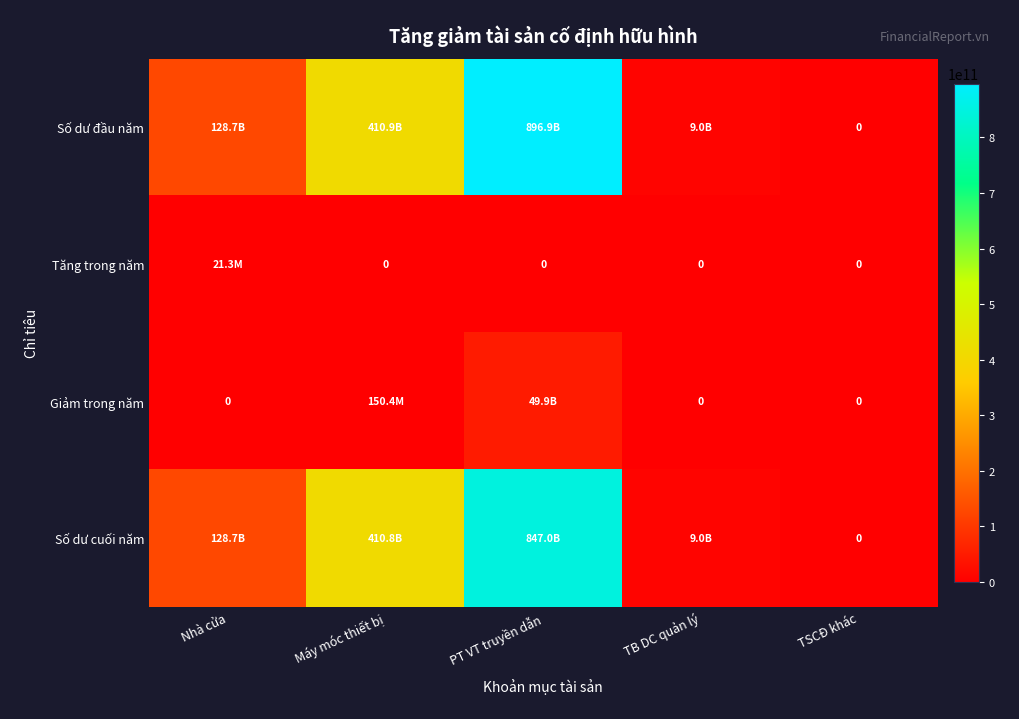

List the series in order of their peak value, lowest first.

Tăng trong năm, Giảm trong năm, Số dư cuối năm, Số dư đầu năm